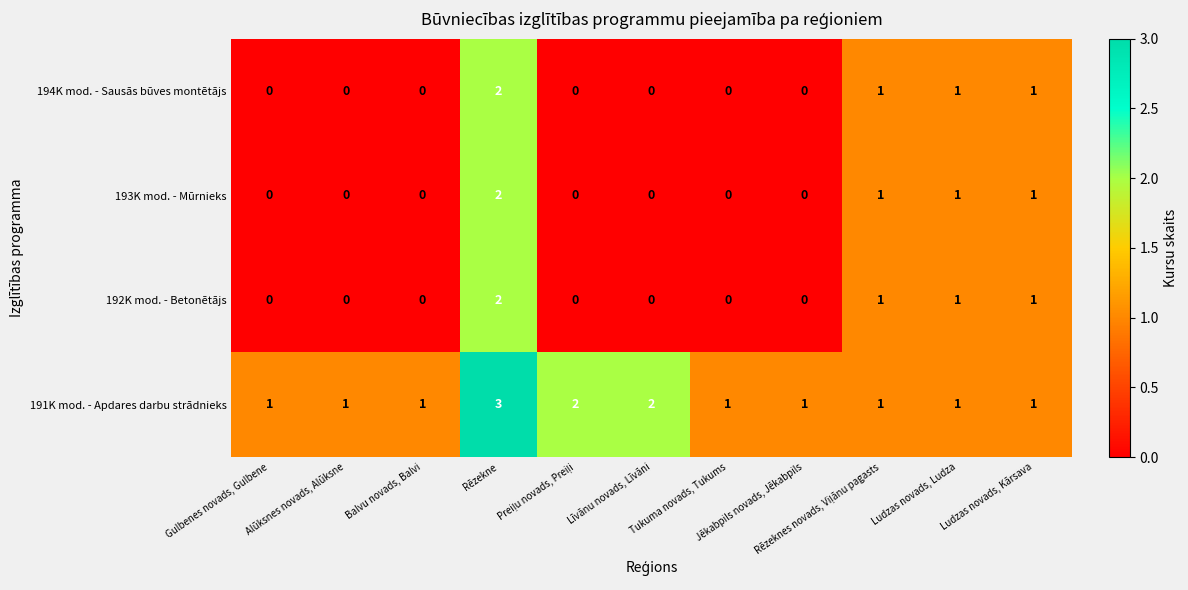

What is the sum of all 192K mod. - Betonētājs values?

5